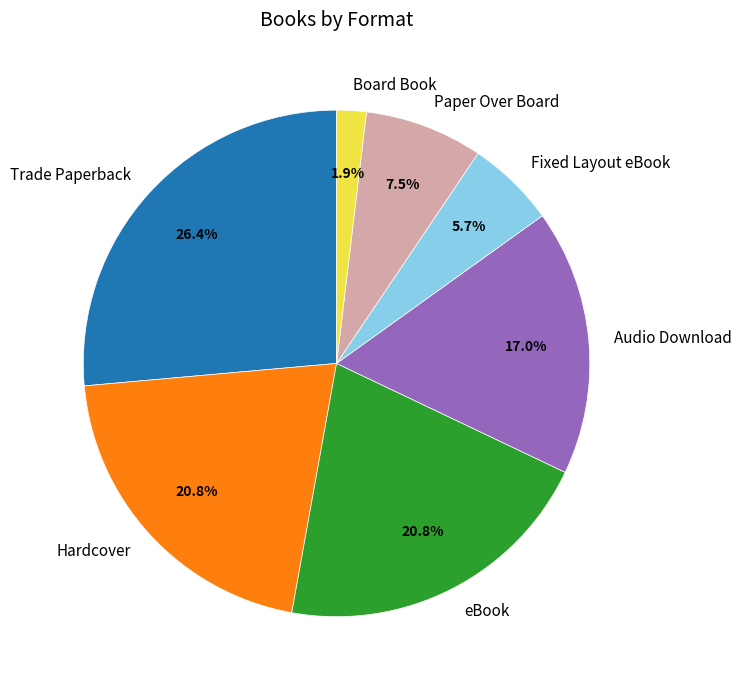

What is the smallest slice in the pie chart?

Board Book